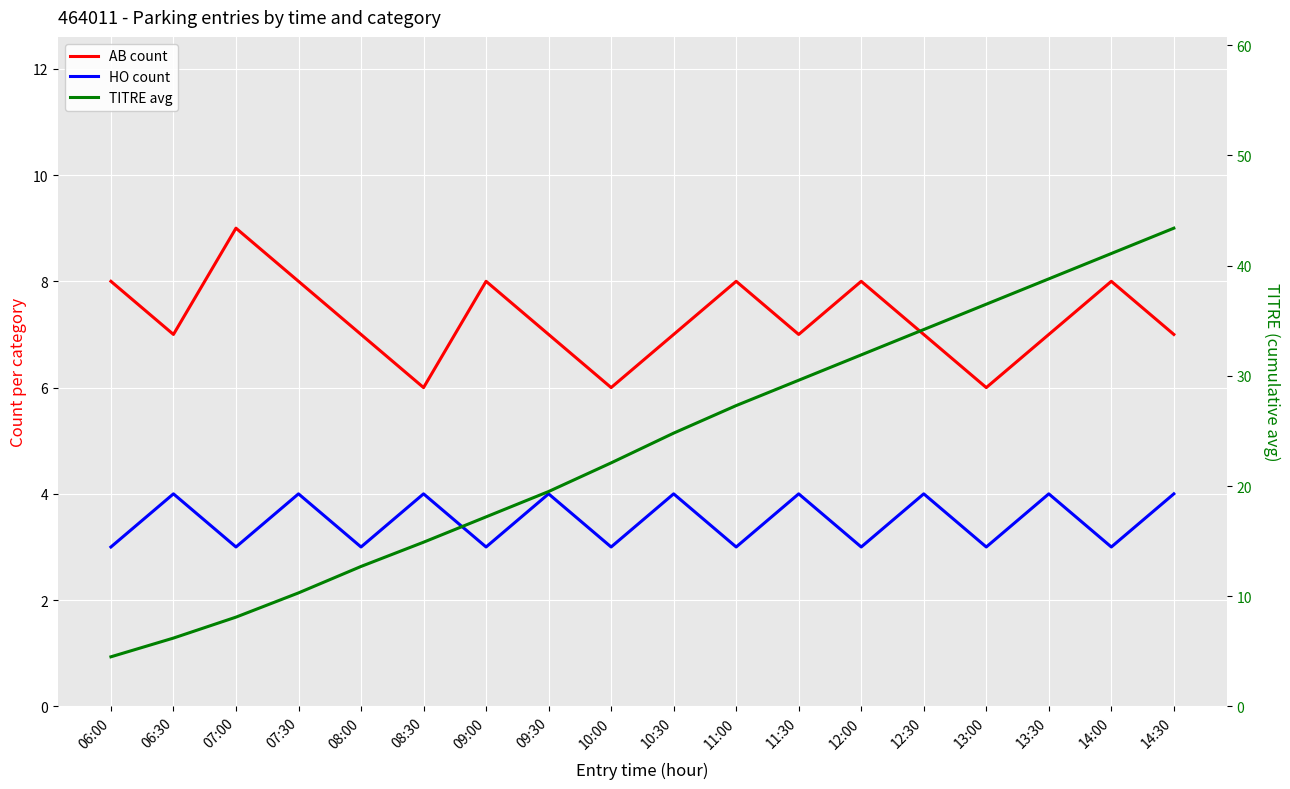

True or false: TITRE avg has a value of 27.3 at 11:00.

True